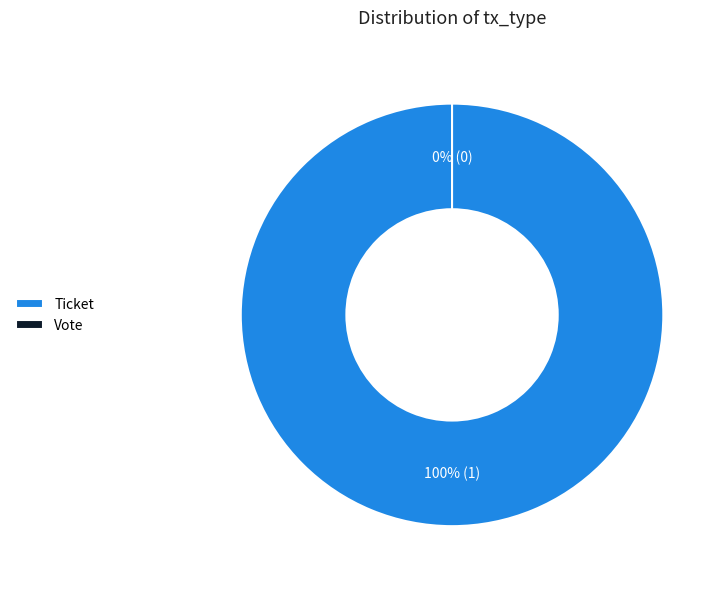

Is there a majority slice in this chart?

Yes